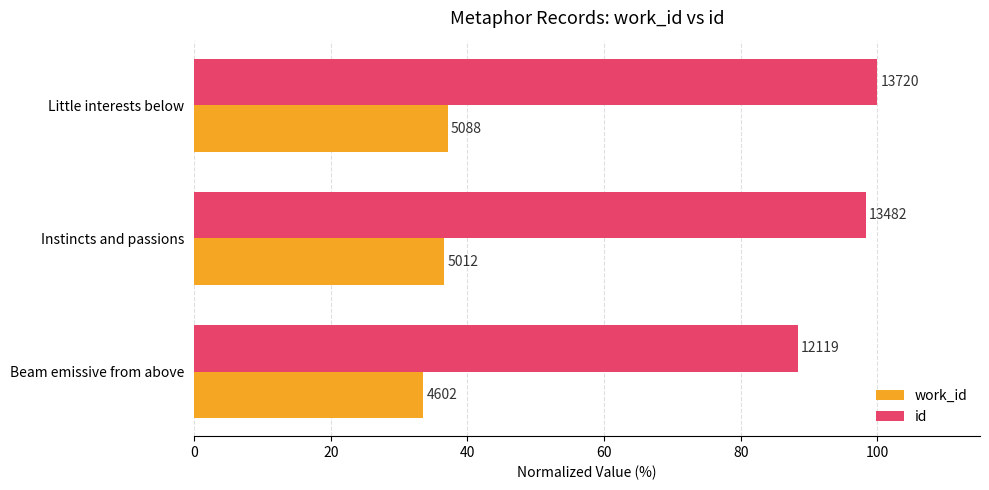

What are all the series names shown in the legend?

work_id, id